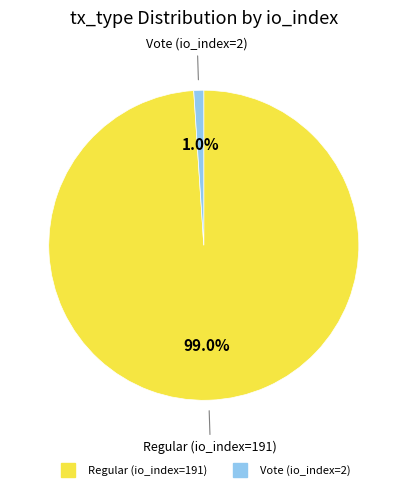

The Vote (io_index=2) slice represents 1% of the pie. True or false?

True